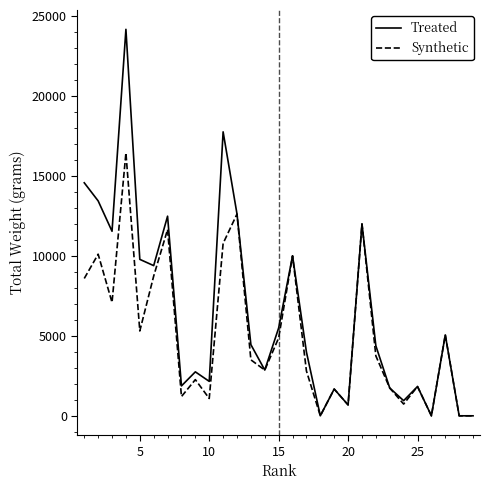

What is the difference between the maximum and minimum values in the Synthetic series?

16440